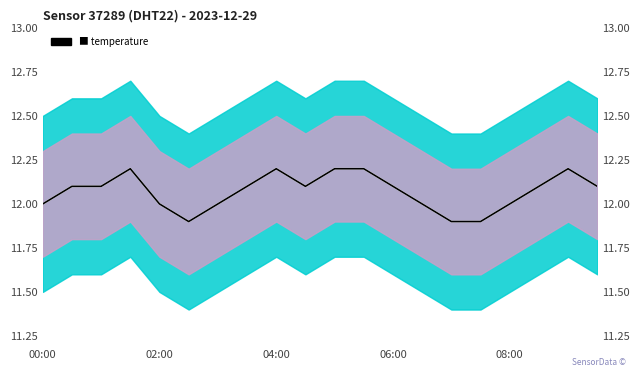

Count the temperature values in the range 12 to 13.

17